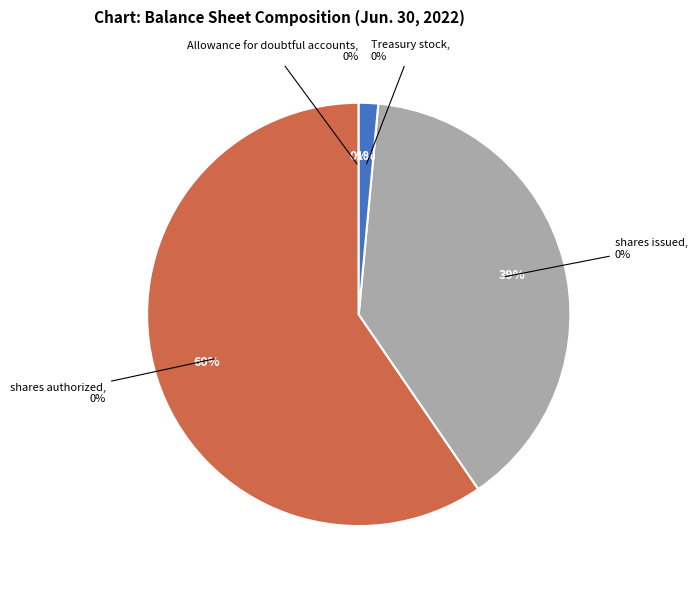

To the nearest percent, what is the difference between the Common stock, shares issued and Common stock, shares authorized slice percentages?

21%